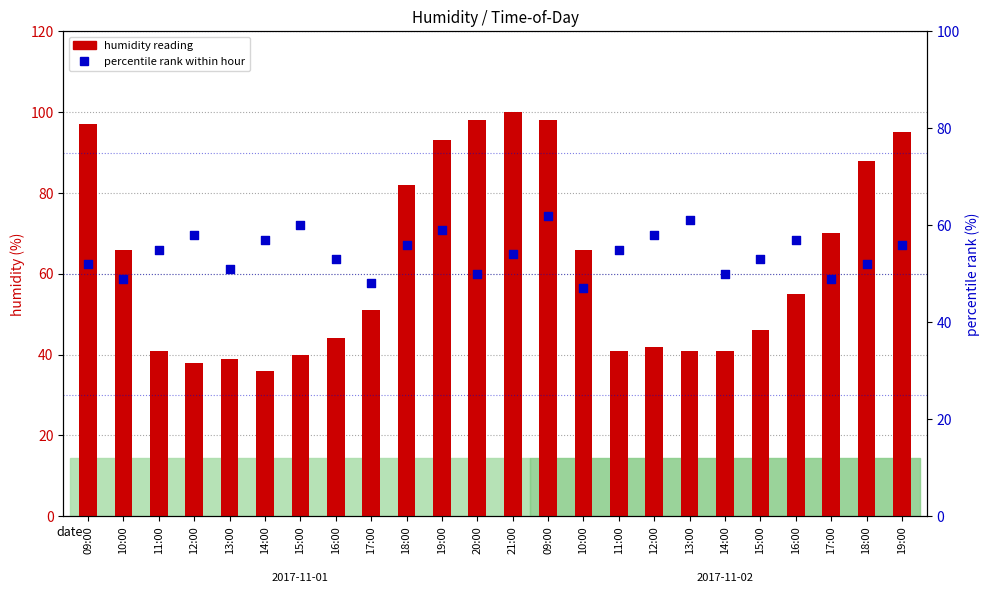

What are all the series names shown in the legend?

humidity reading, percentile rank within hour